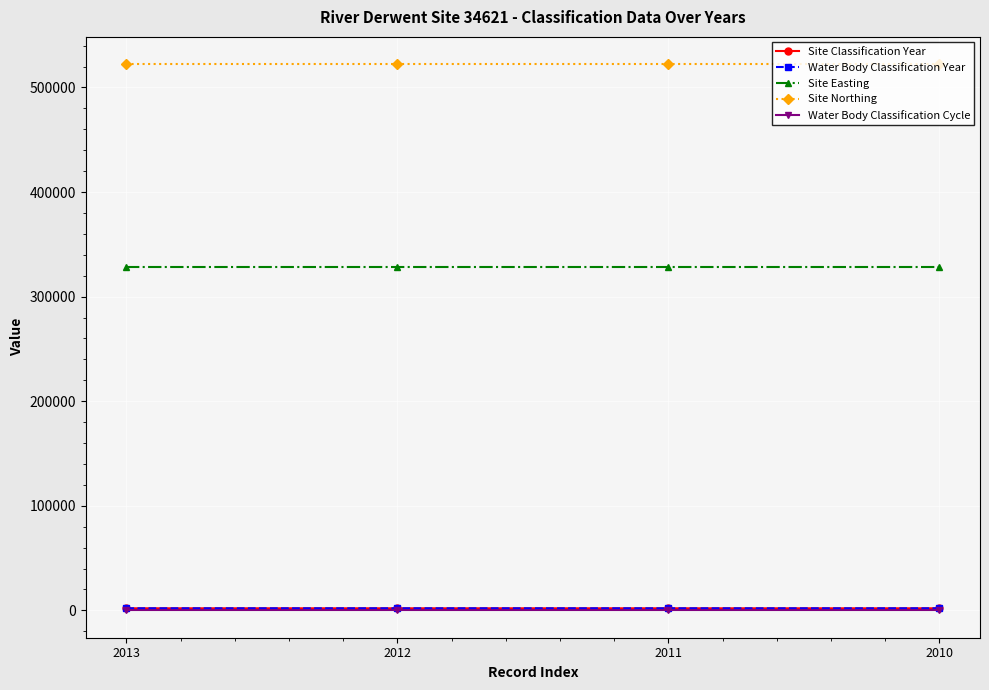

Is this an area chart (filled region under the line)?

No